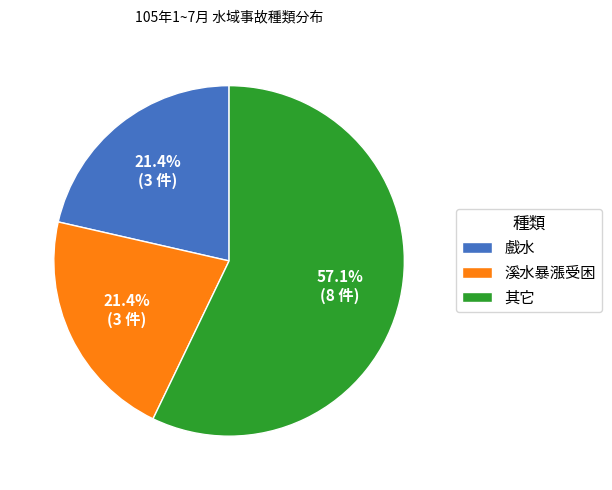

How many slices are in this pie chart?

3